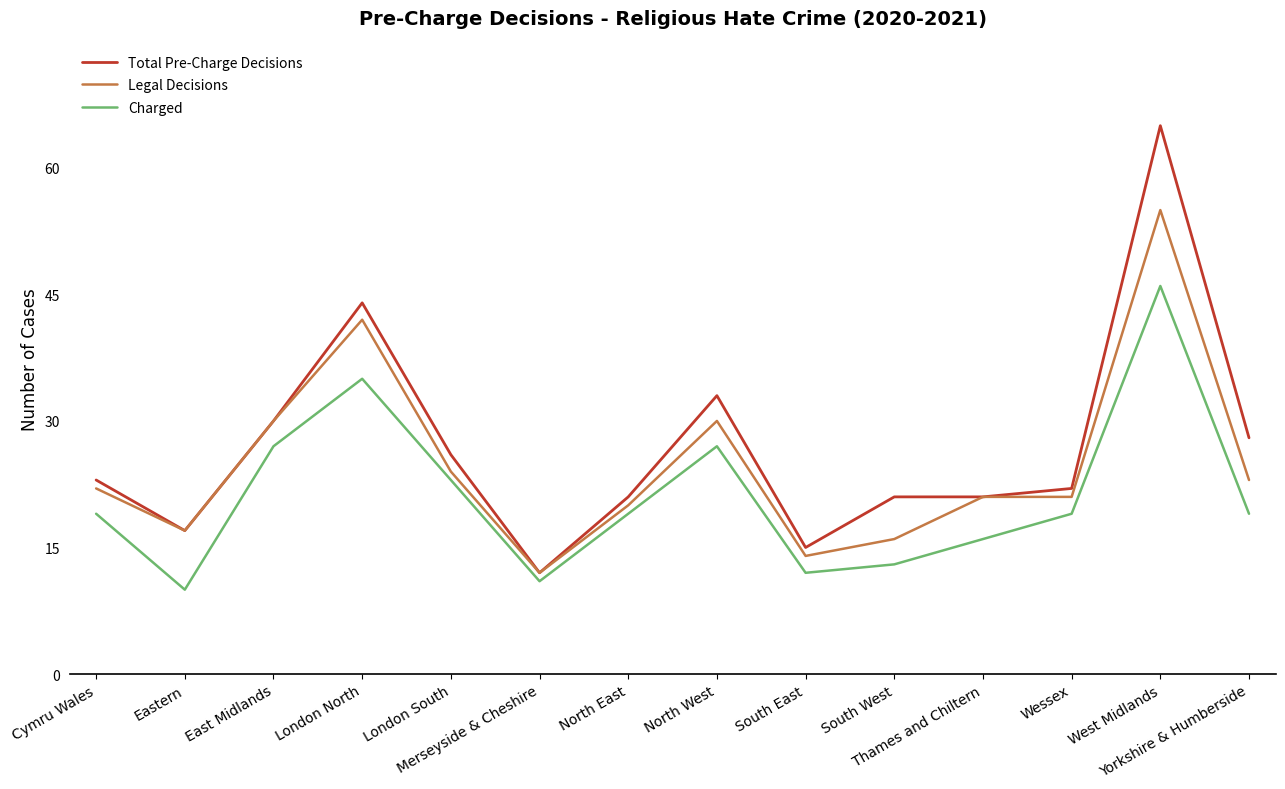

At which label does Legal Decisions reach its minimum?

Merseyside & Cheshire